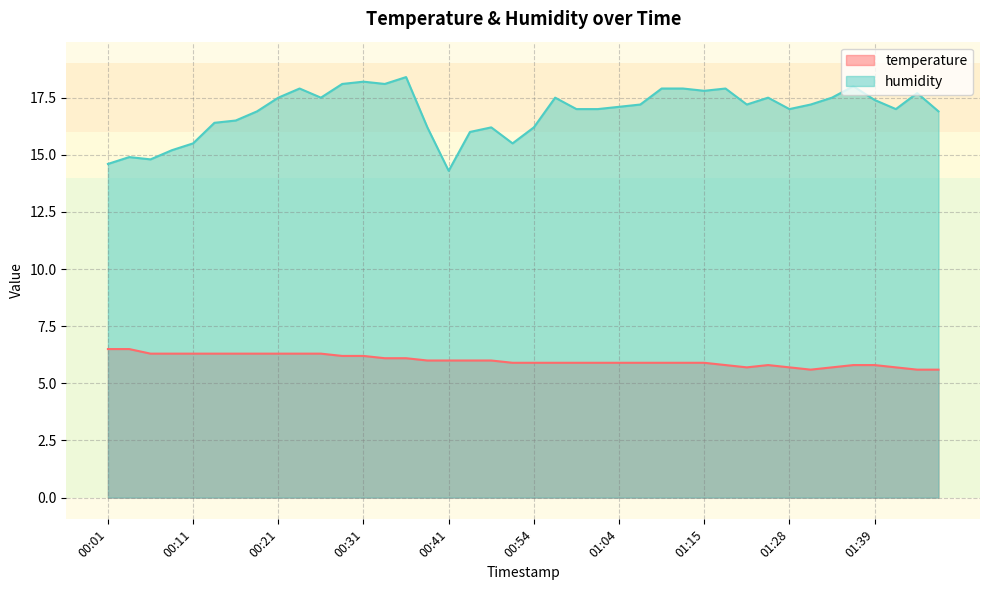

How many lines are shown in the chart?

2